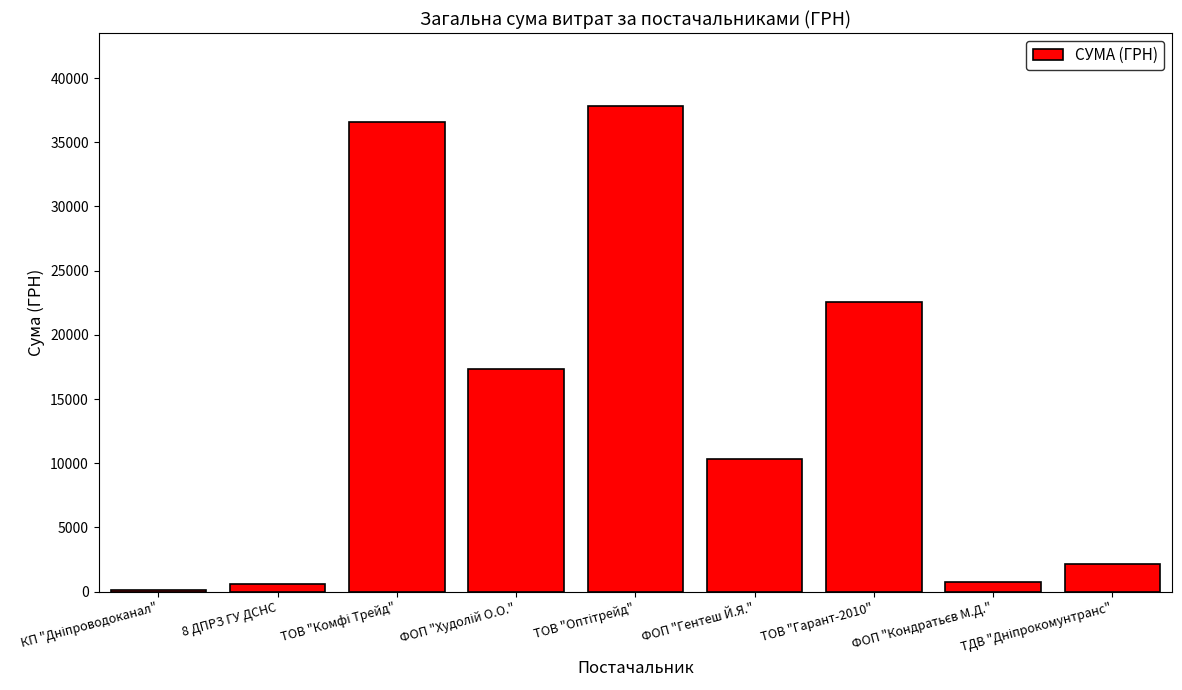

What is the greatest value displayed?

37832.0